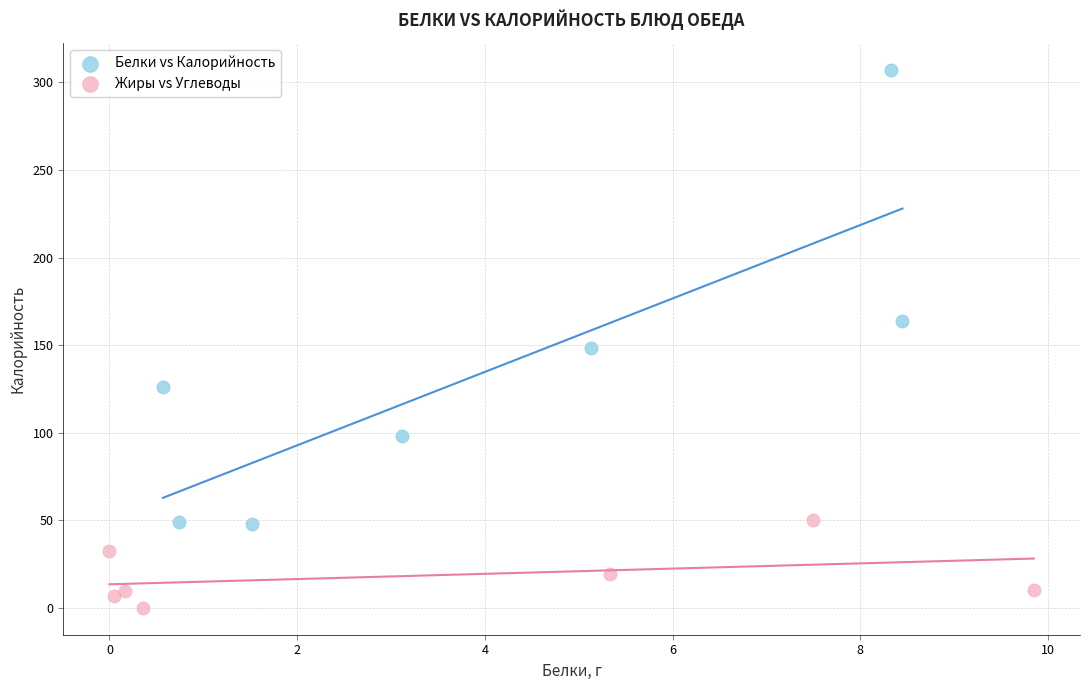

Which series has the widest spread of Y values?

Белки vs Калорийность